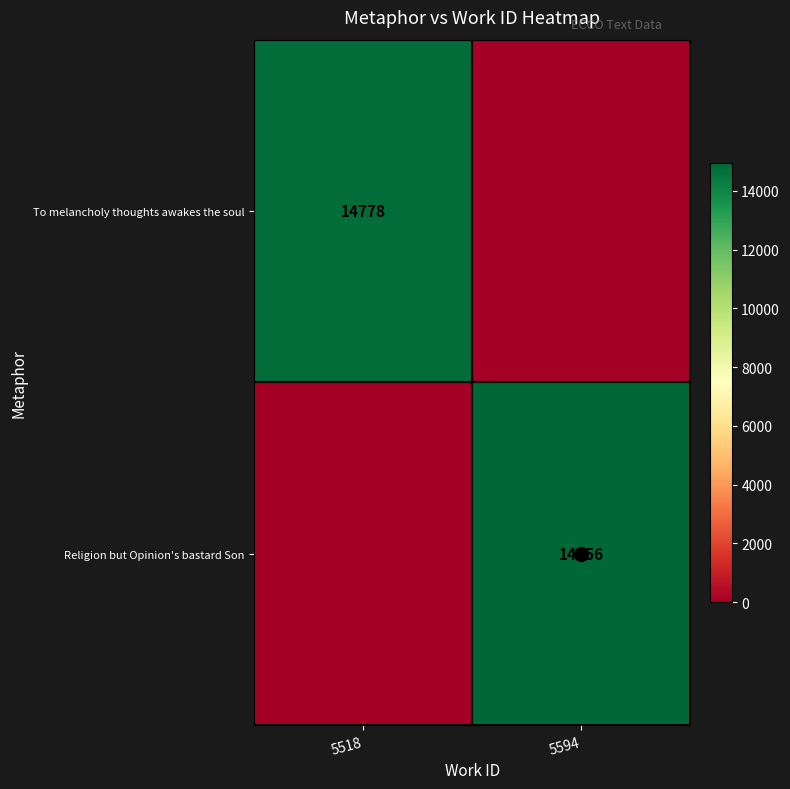

Is it true that To melancholy thoughts awakes the soul equals 8203 at 5518?

False